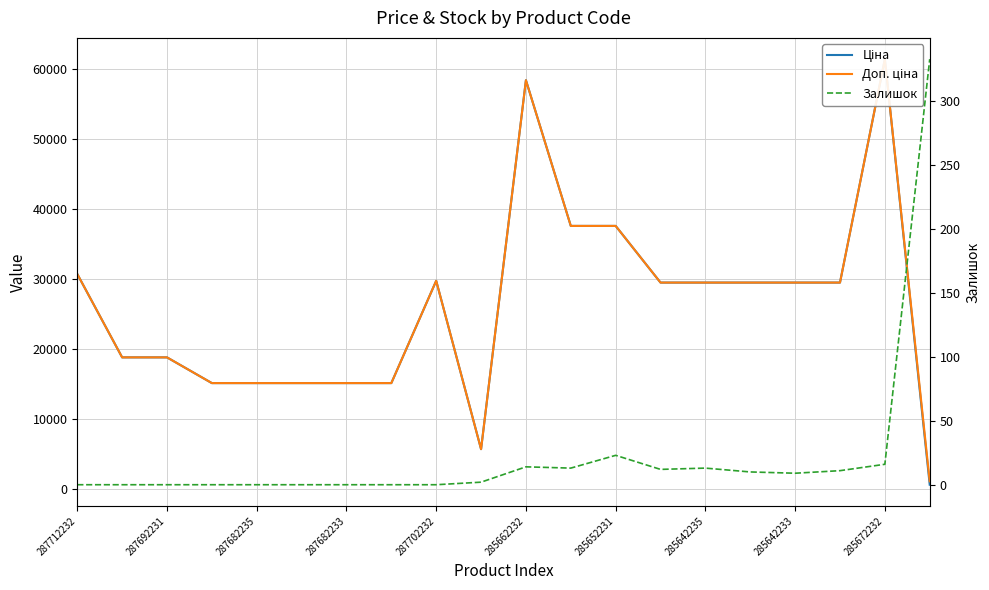

At which label is Доп. ціна closest to 31257?

287712232